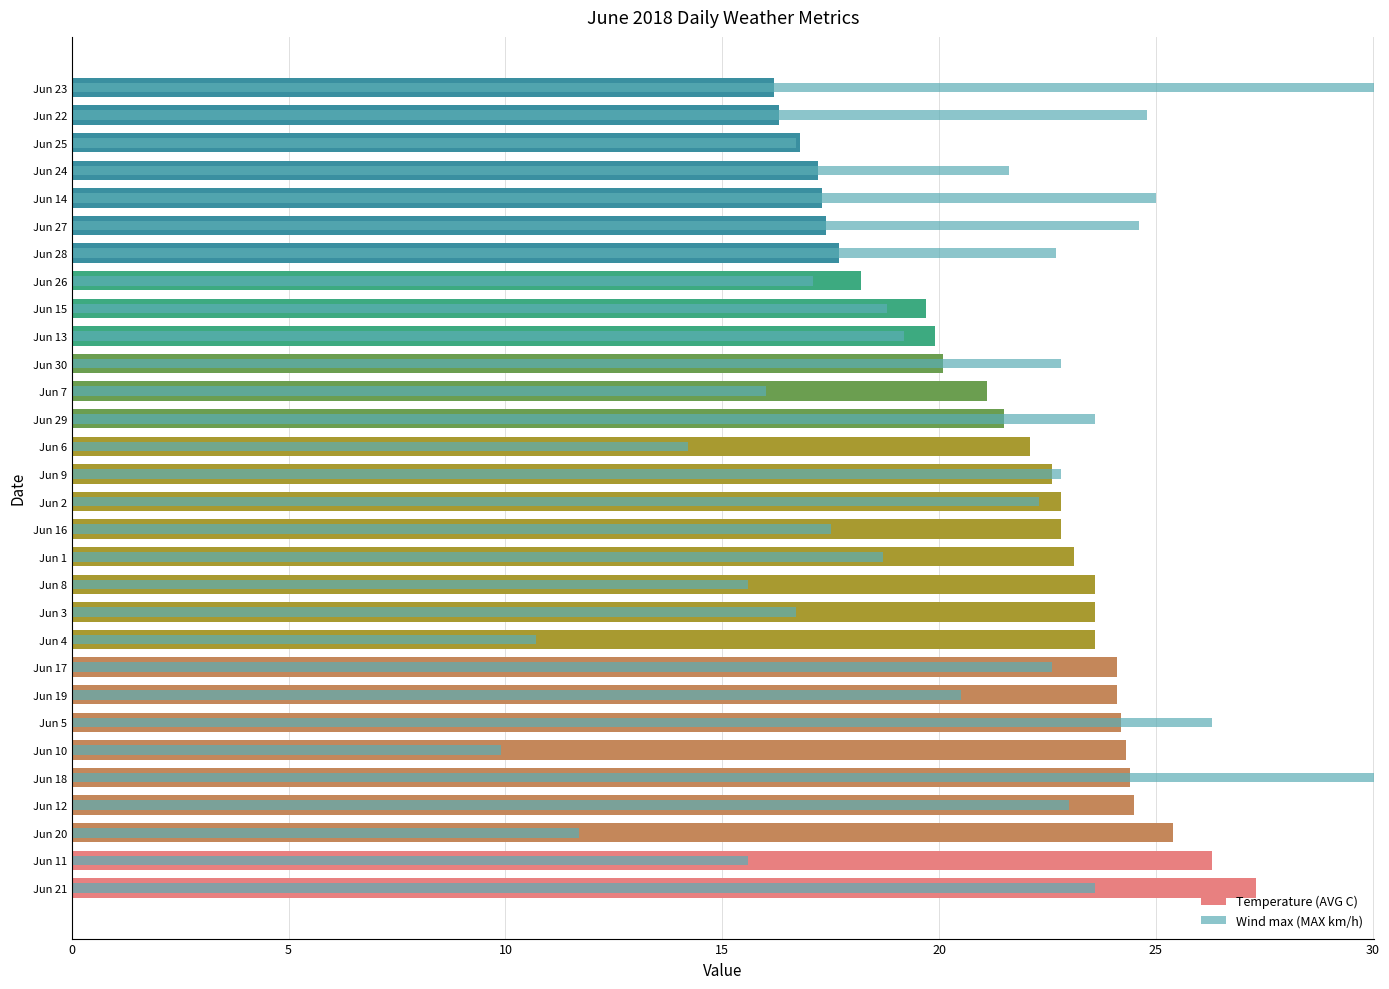

What is the value of the Temperature (AVG C) bar at the 7th from the left?

24.2